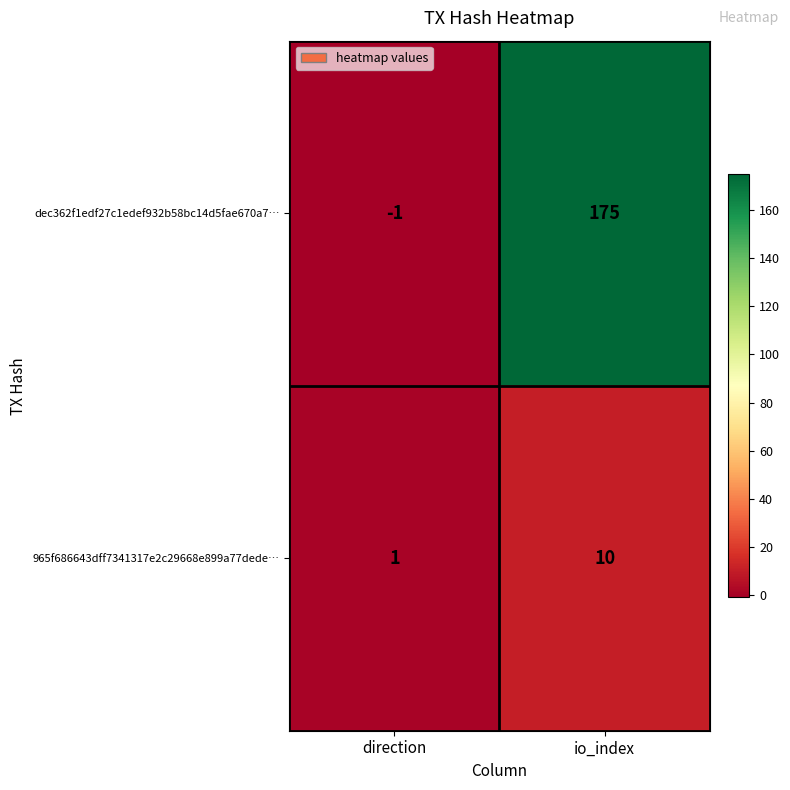

What is the greatest value displayed?

175